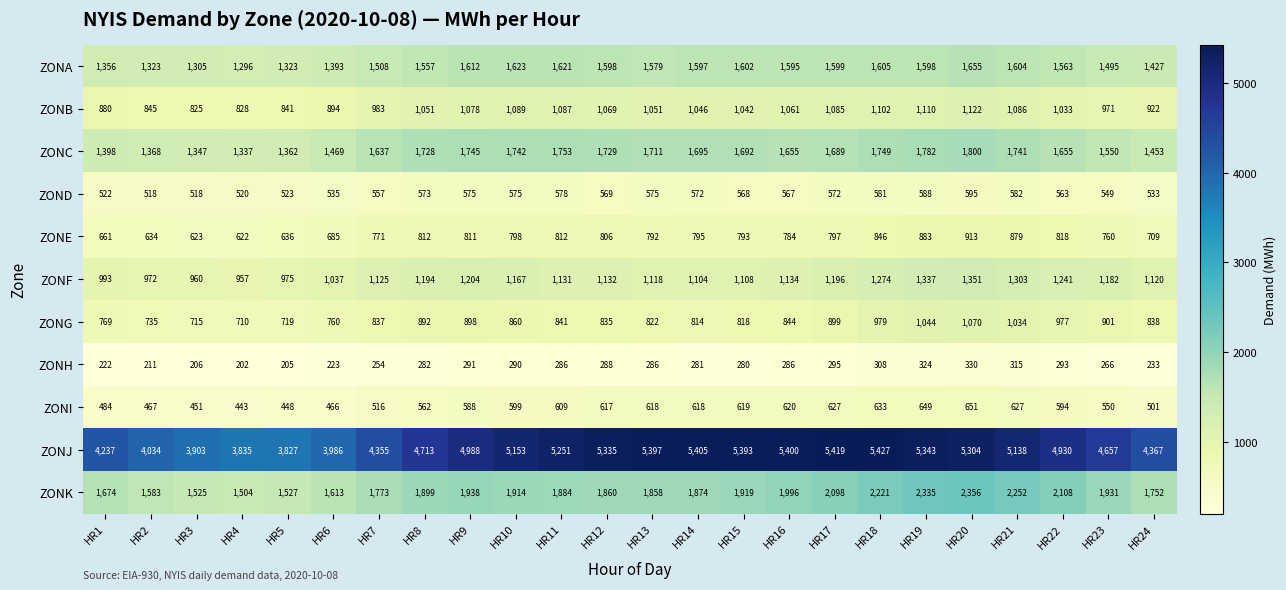

At which label is ZONB closest to 973?

HR23